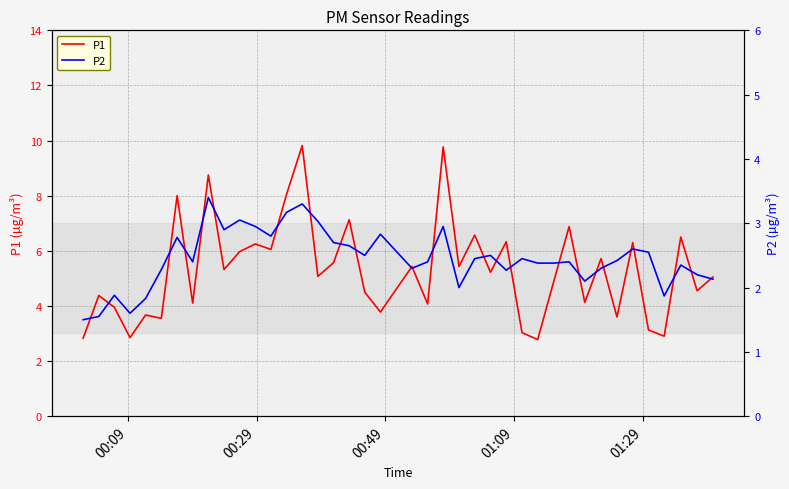

What is the value of the P2 point at the 10th from the left?

2.9